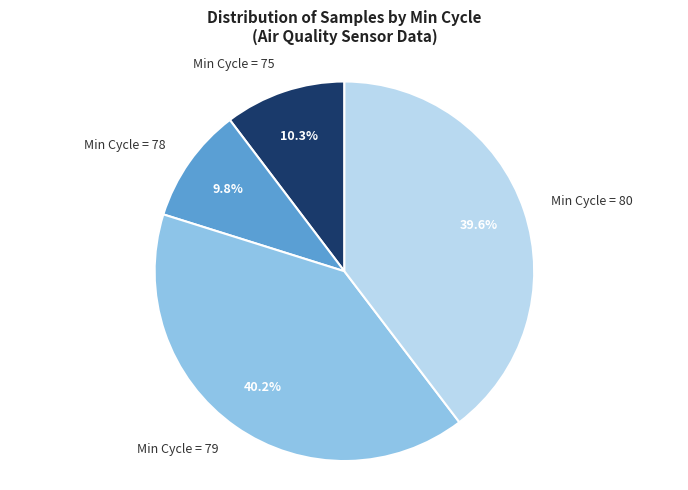

What portion of the pie excludes Min Cycle = 78?

90.2%